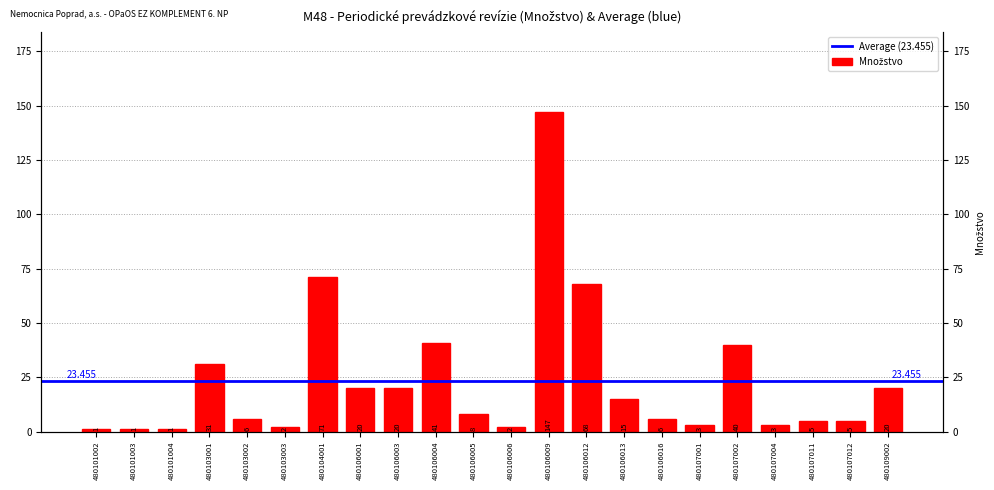

Where does the data first go above 8?

480103001